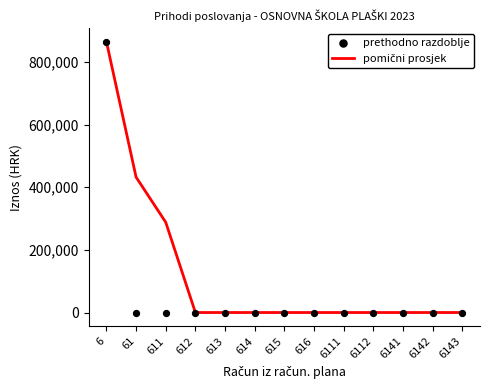

Which series contains the lowest Y value?

pomični prosjek